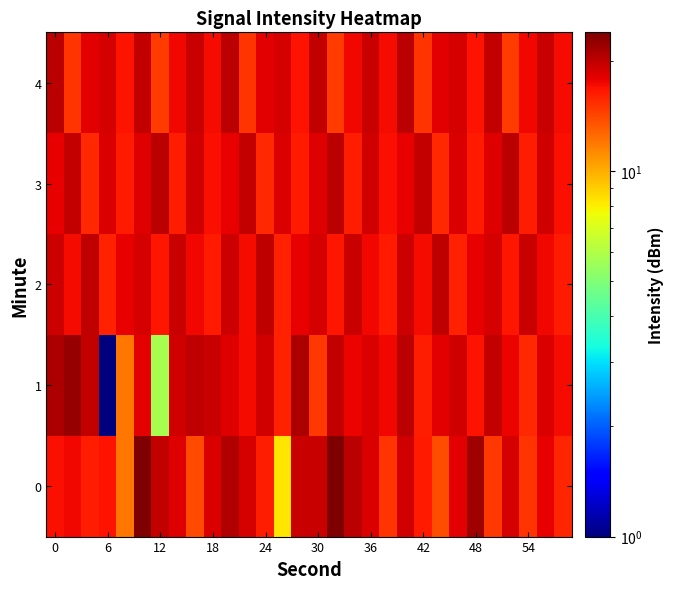

Which series has the largest total across all categories?

2